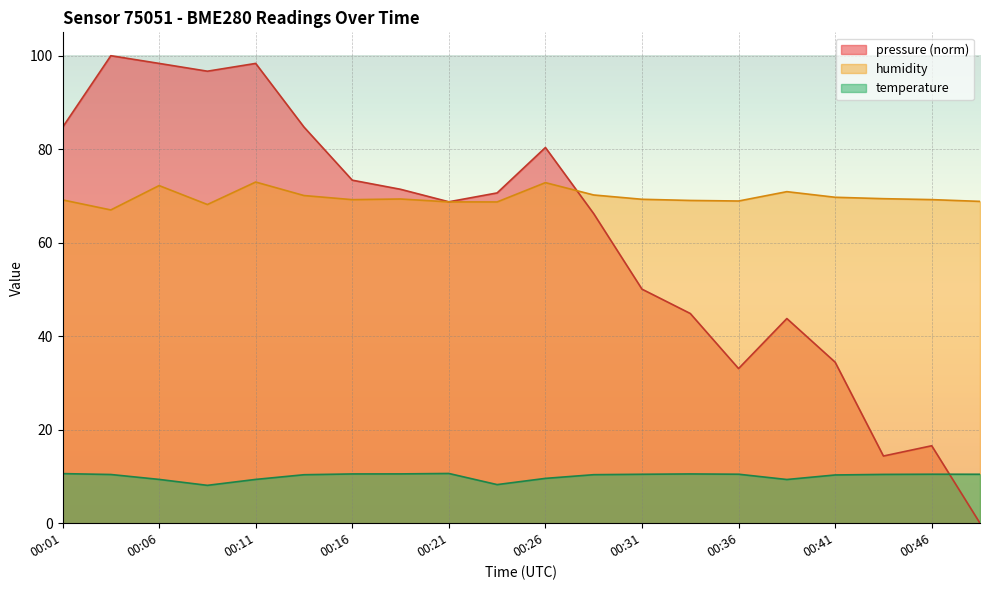

True or false: temperature has a value of 15.2 at 00:46.

False